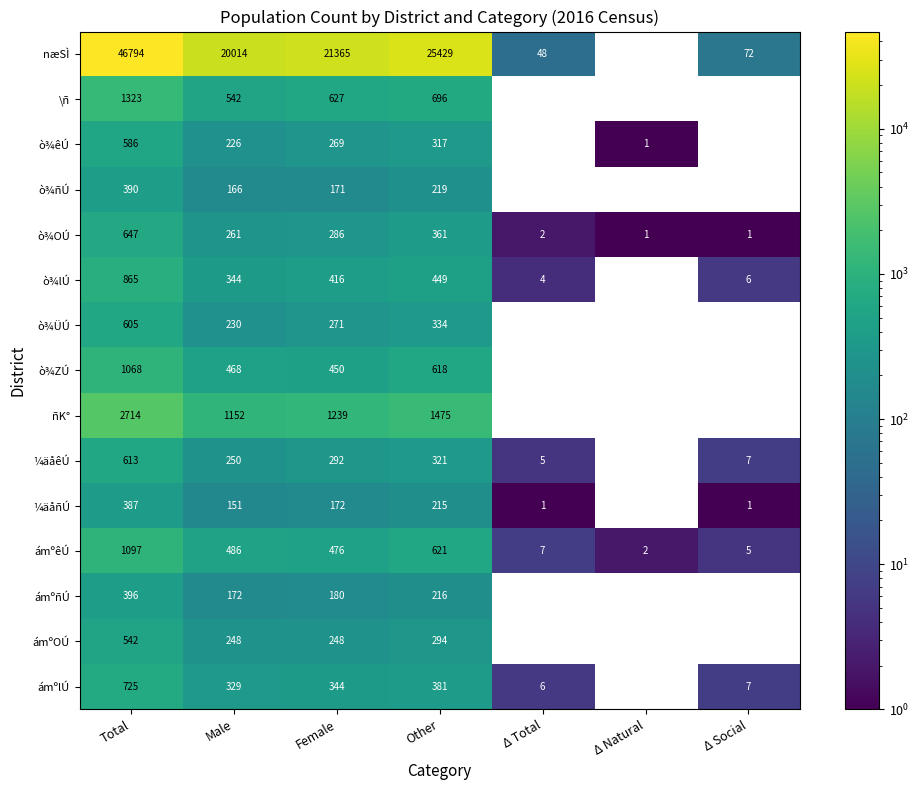

Which category has the lowest value across all series?

Δ Natural